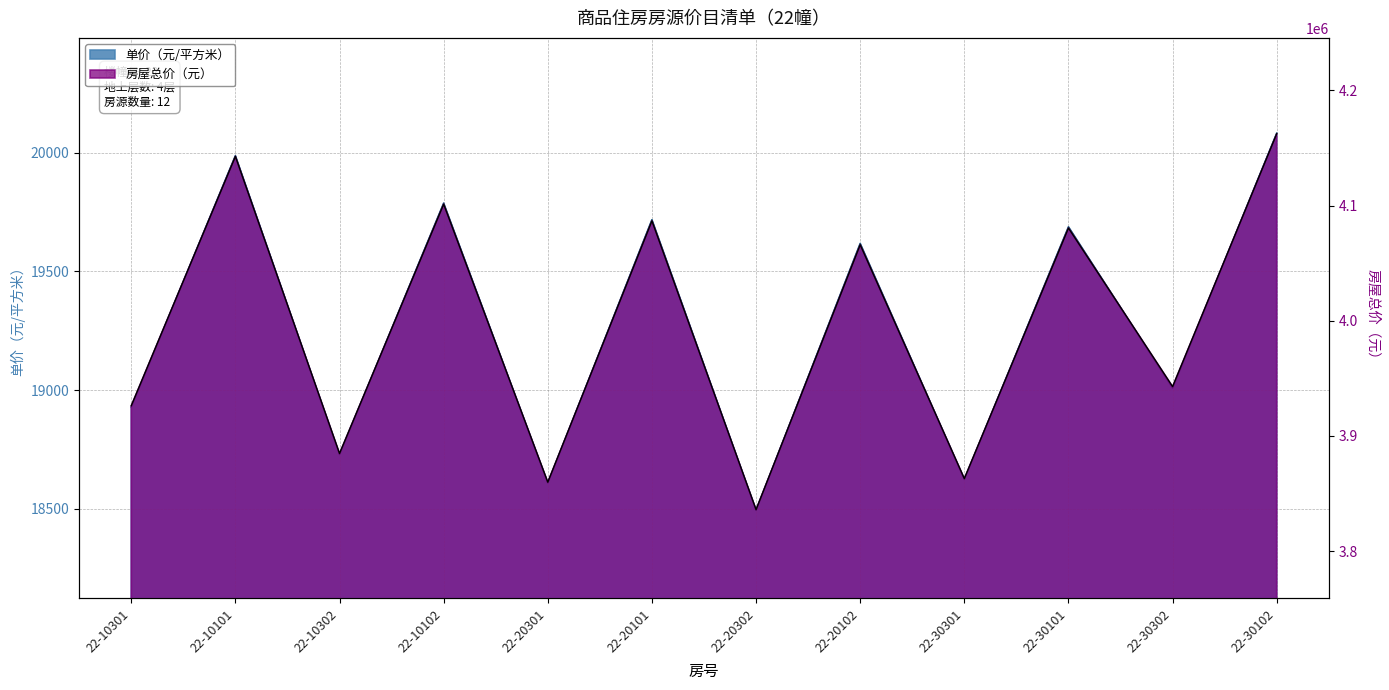

What is the label of the 9th point from the right?

22-10102